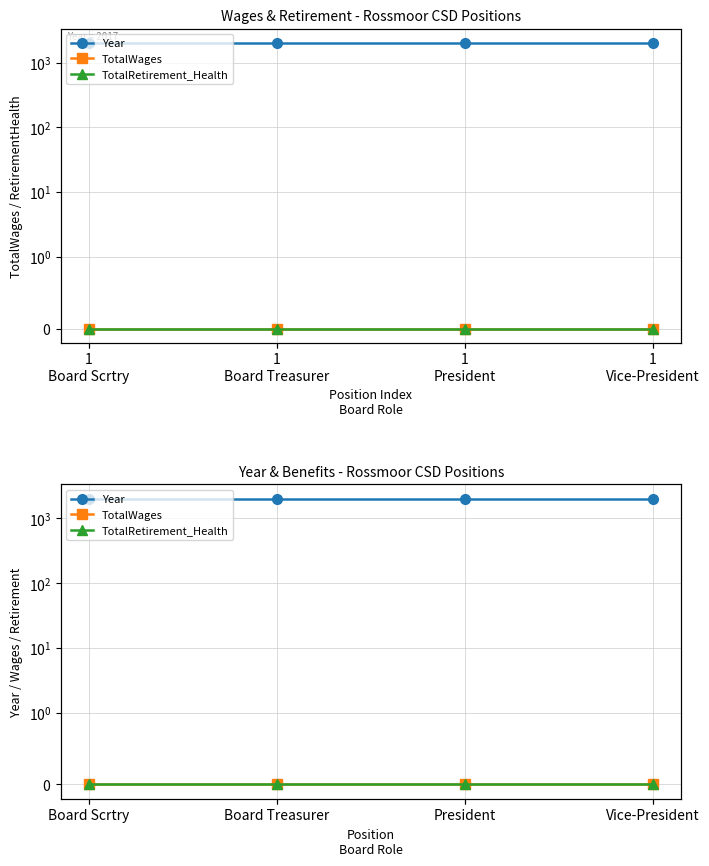

Is the value of TotalRetirement_Health at 1
President greater than the value of Year at 1
Board Treasurer?

No